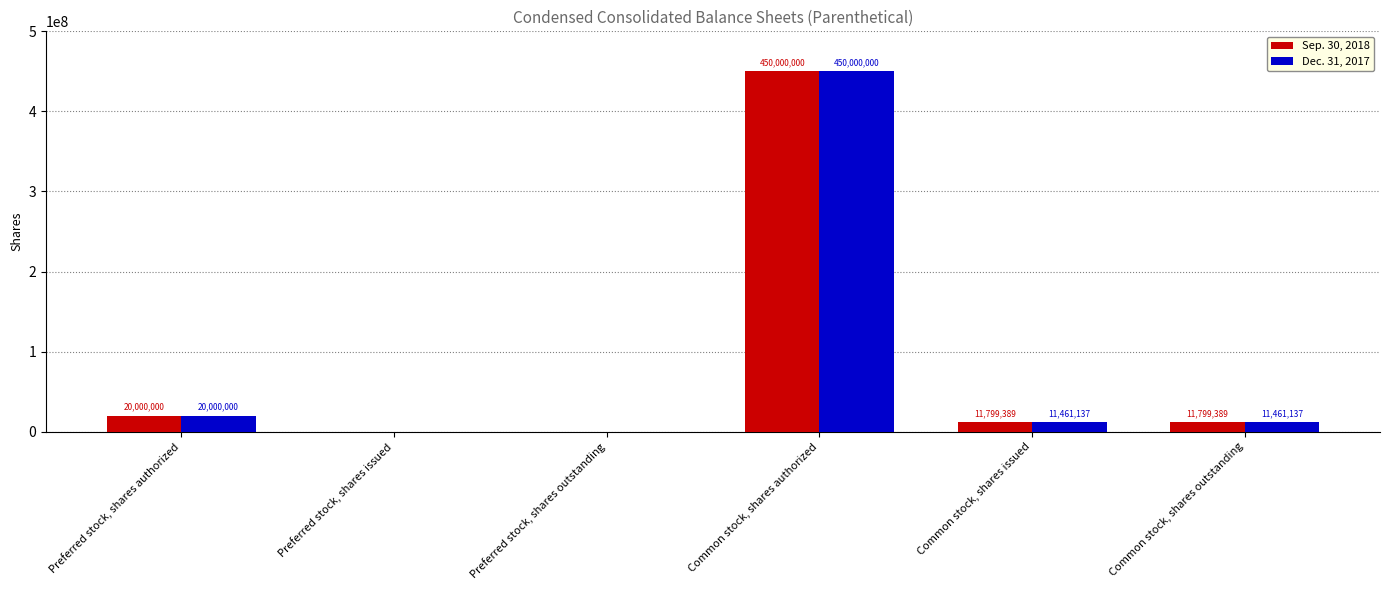

Where does the Dec. 31, 2017 series first go above 11461137?

Preferred stock, shares authorized